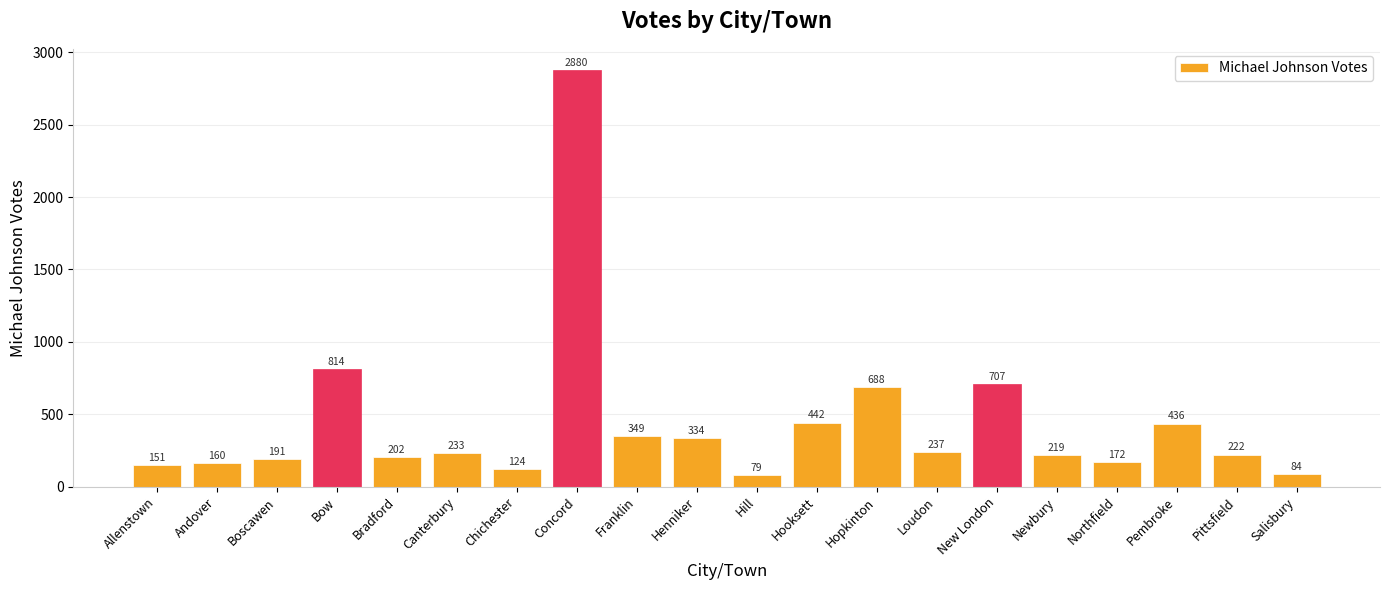

What is the ratio of the value at New London to the value at Salisbury?

8.4